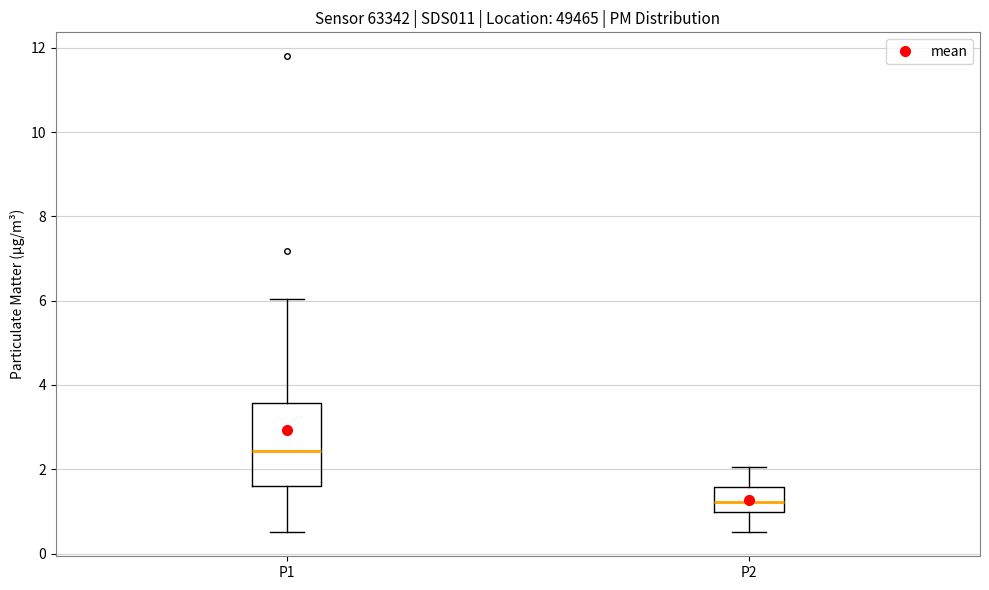

Which box has the highest median line?

P1